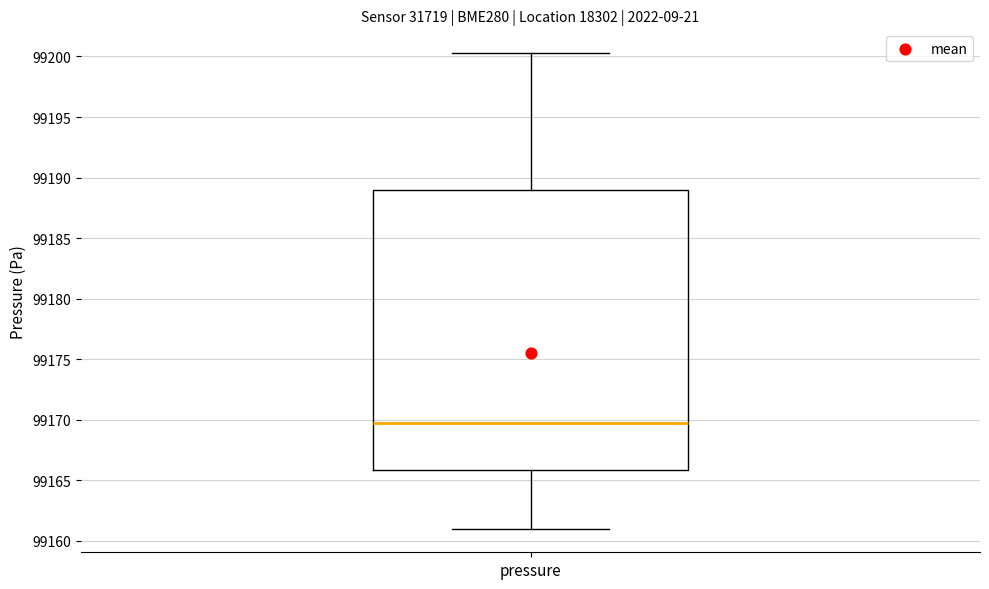

Transcribe this box plot: give where the median line is, the range the box spans, and where the two whiskers end, as read against the y-axis. The values are not printed on the chart, so give them approximately, as read against the axis.

median 99170.0, box 99166.0 to 99189.0, whiskers 99161.0 to 99200.5